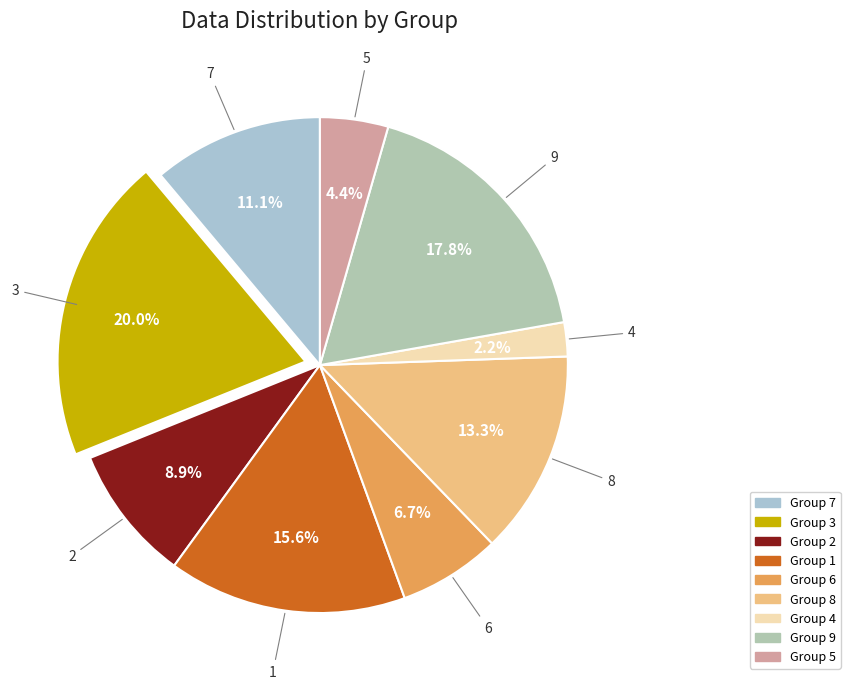

How many slices are in this pie chart?

9